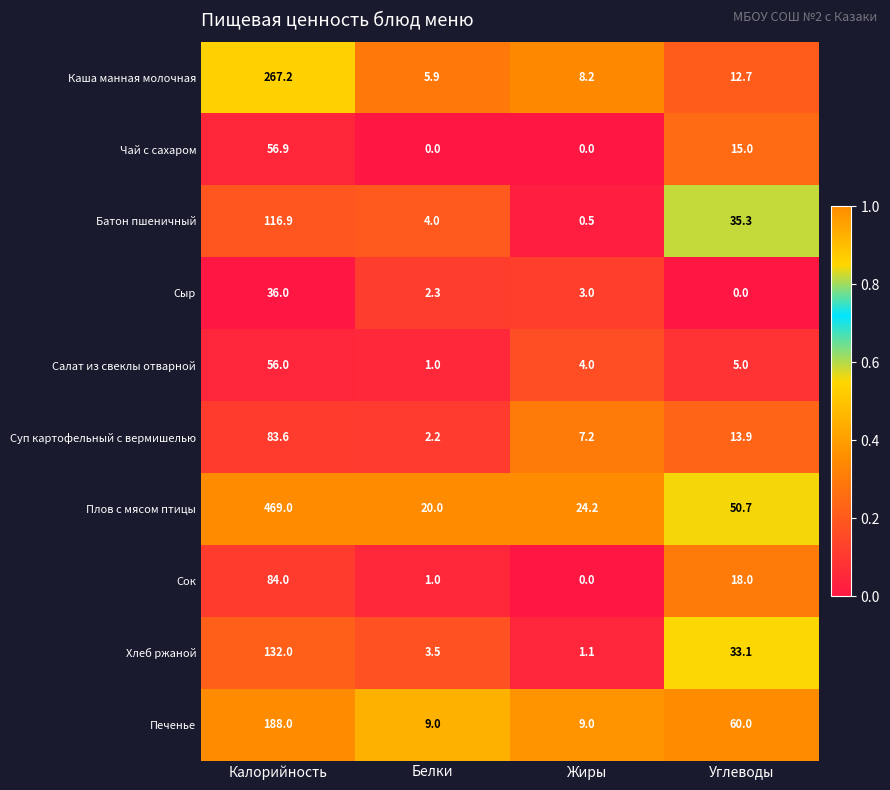

What is the highest value of the Каша манная молочная series?

267.2